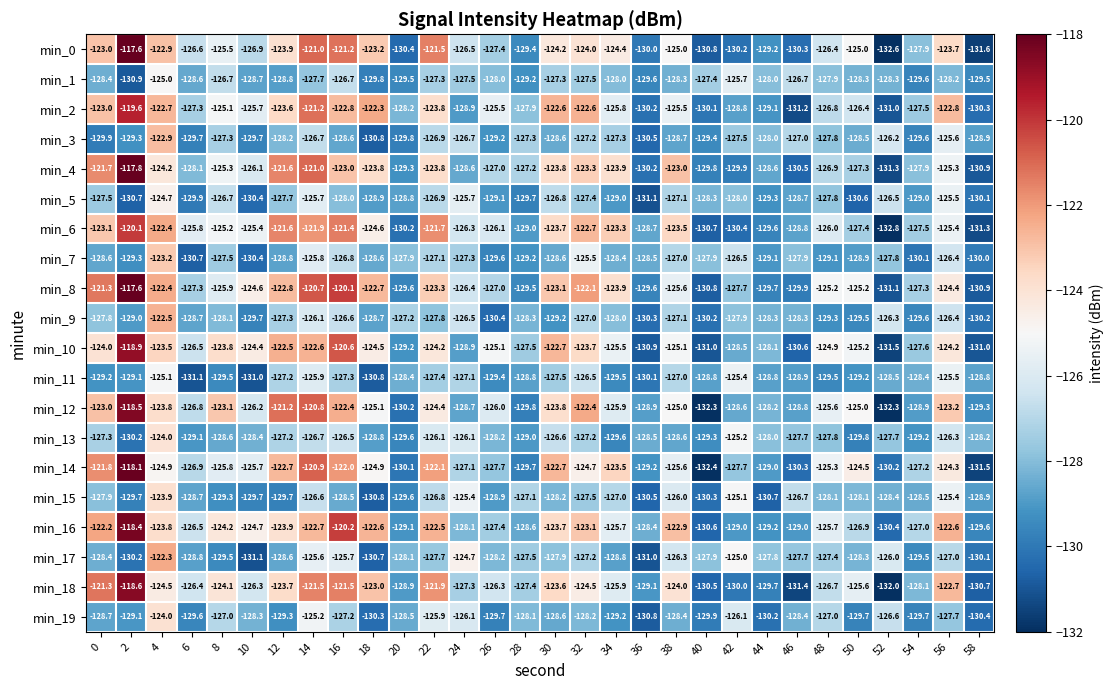

Is the value of min_6 at 32 greater than the value of min_15 at 56?

Yes